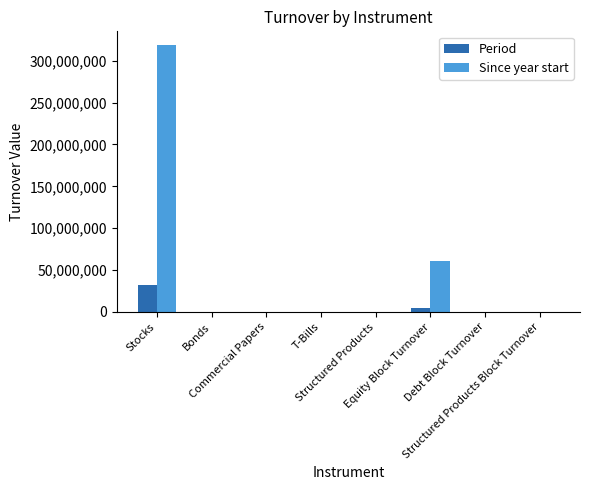

What is the sum of all Period values?

36845829.2